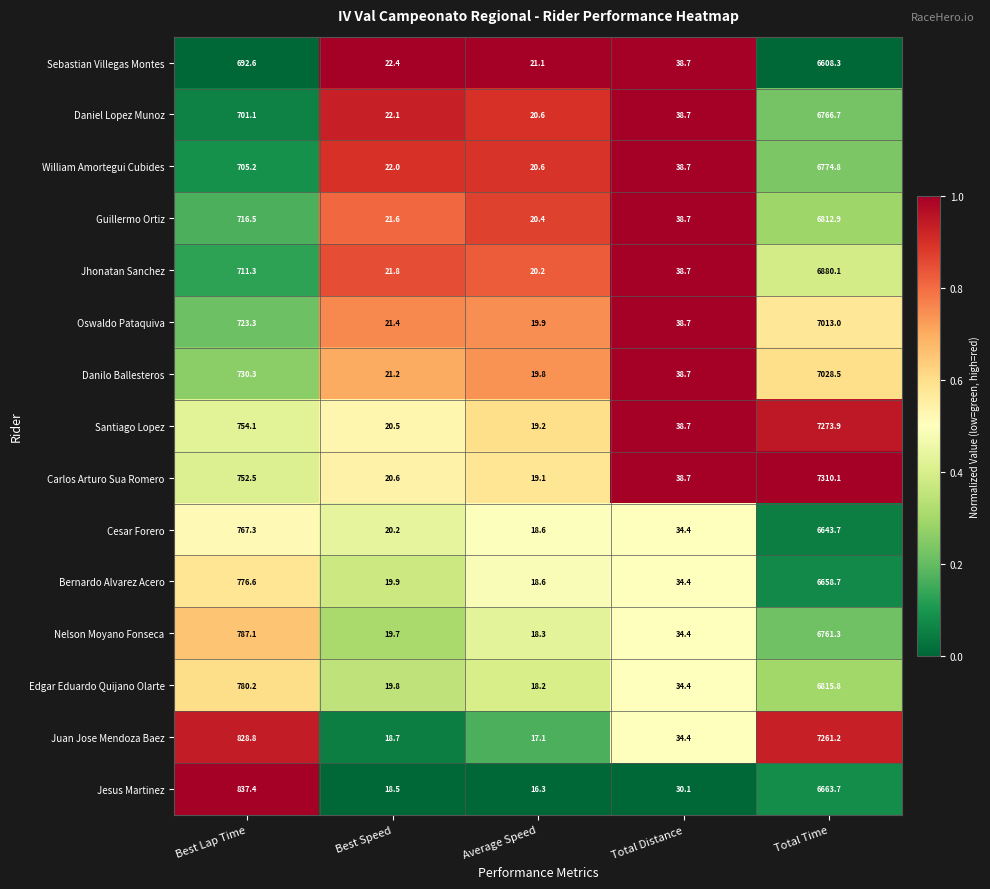

At which label does Danilo Ballesteros first exceed 38?

Best Lap Time